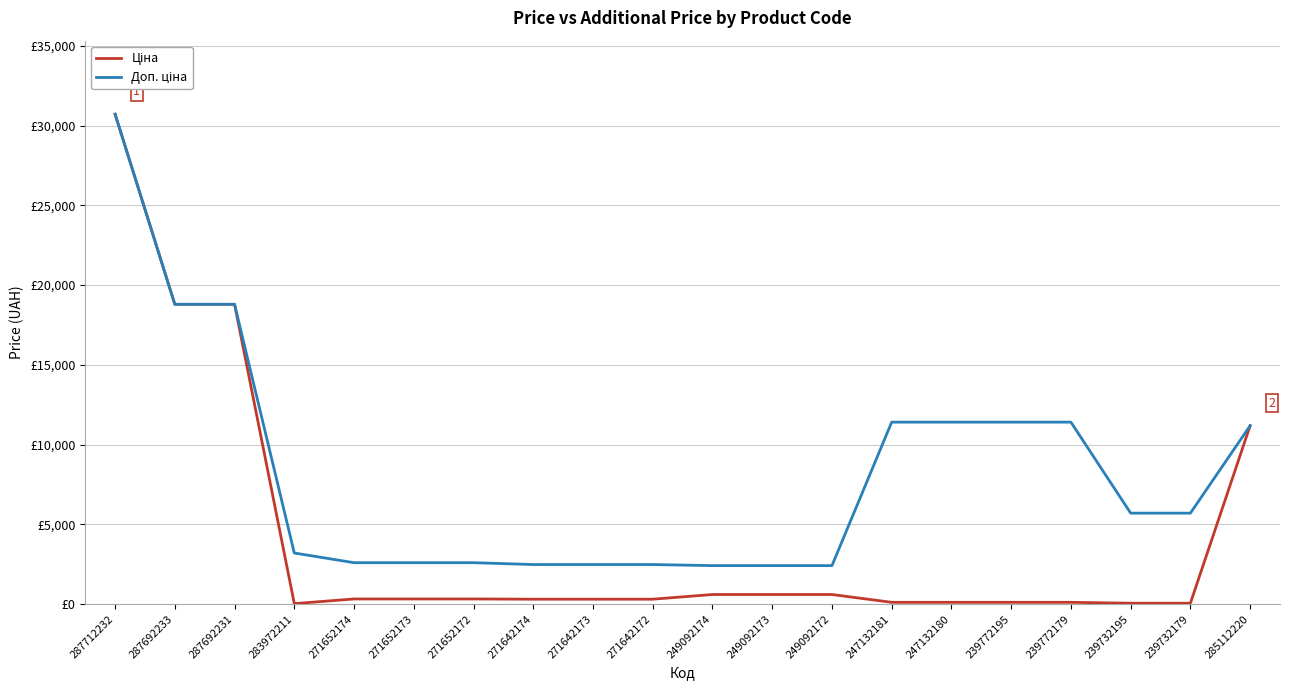

Reading left to right, what are all the values shown in this chart?

Ціна: 30717.1	18796.8	18796.8	32.0	324.8	324.8	324.8	310.3	310.3	310.3	603.7	603.7	603.7	114.1	114.1	114.1	114.1	57.0	57.0	11188.2
Доп. ціна: 30717.1	18796.8	18796.8	3205.0	2598.3	2598.3	2598.3	2482.4	2482.4	2482.4	2414.8	2414.8	2414.8	11410.0	11410.0	11410.0	11410.0	5705.0	5705.0	11188.2